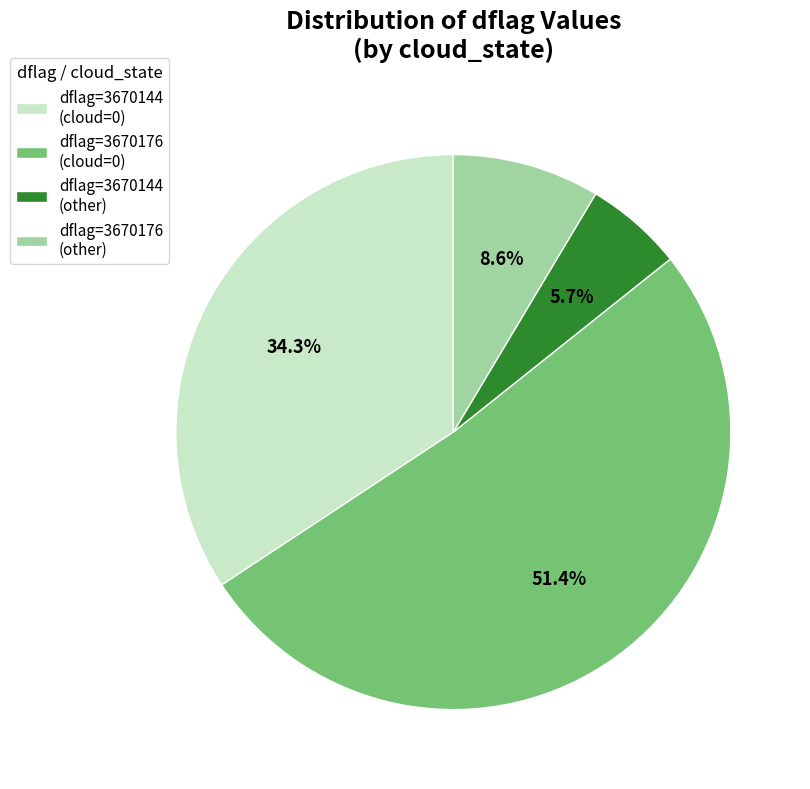

Rank the categories by value from lowest to highest.

dflag=3670144 (other), dflag=3670176 (other), dflag=3670144 (cloud=0), dflag=3670176 (cloud=0)